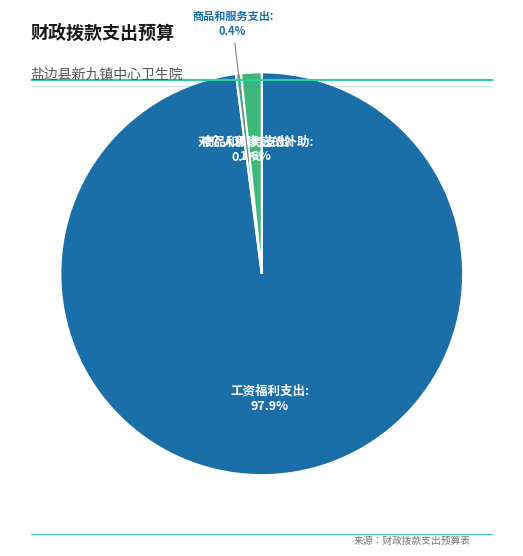

Does 工资福利支出 represent more than half of the total?

Yes